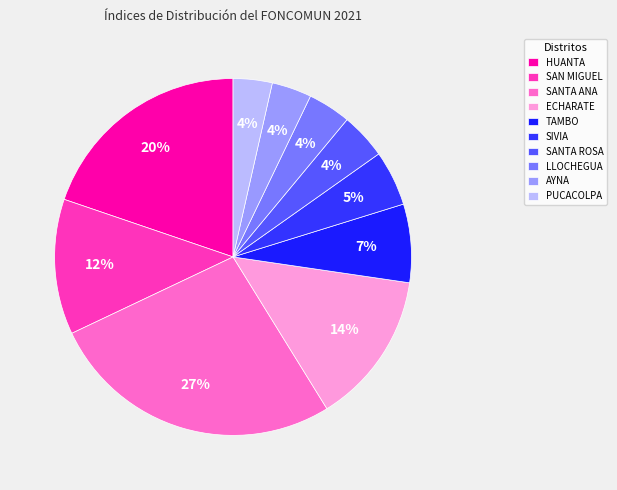

How many slices are in this pie chart?

10